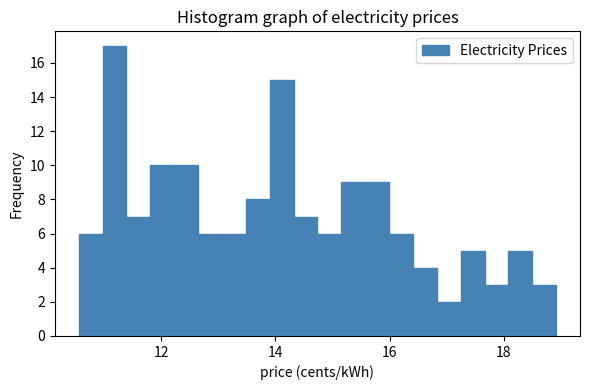

Around what value on the x-axis is the tallest bar? Give the approximate position of its centre, as read against the axis.

11.2